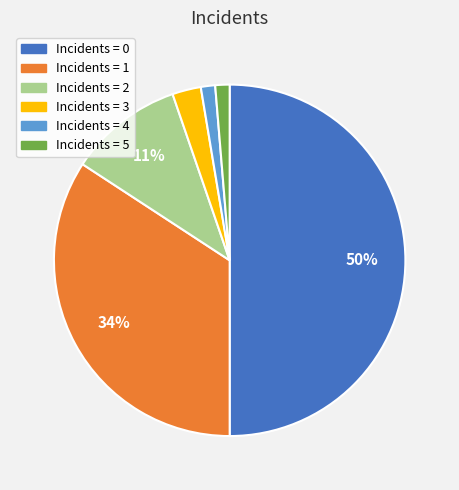

To the nearest percent, what is the average slice percentage?

17%